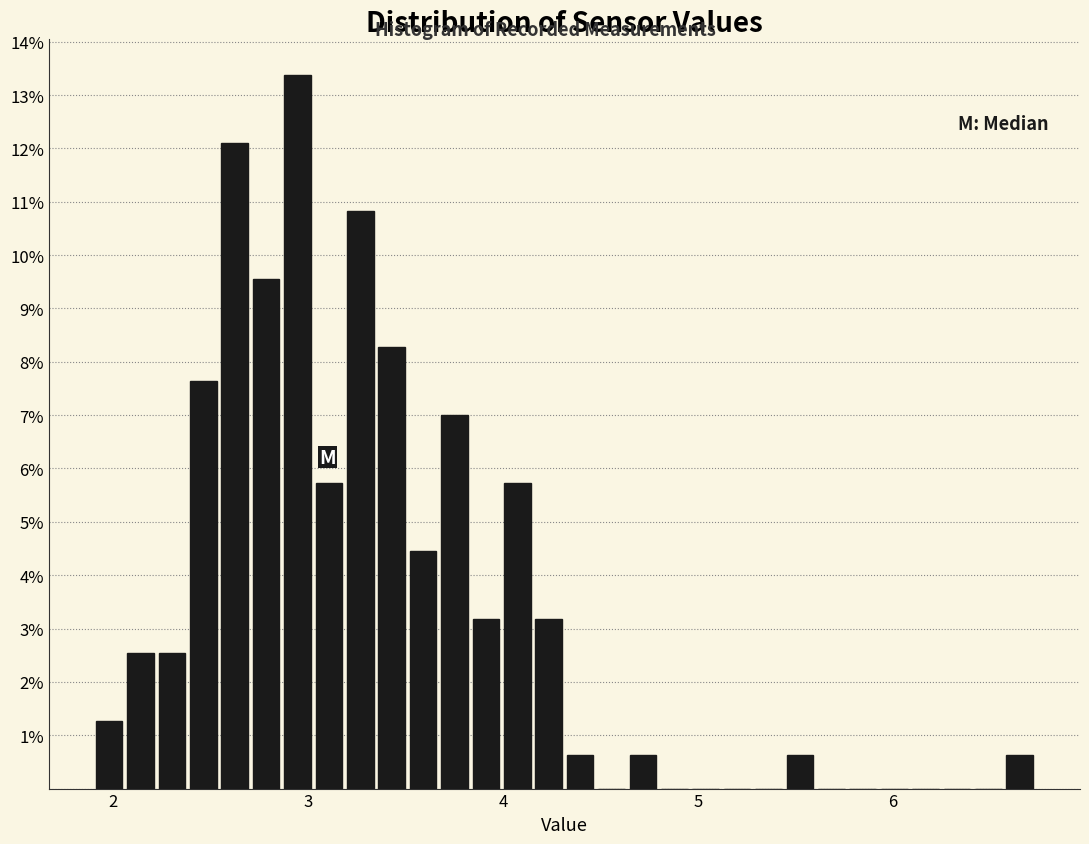

Around what value on the x-axis is the tallest bar? Give the approximate position of its centre, as read against the axis.

2.9